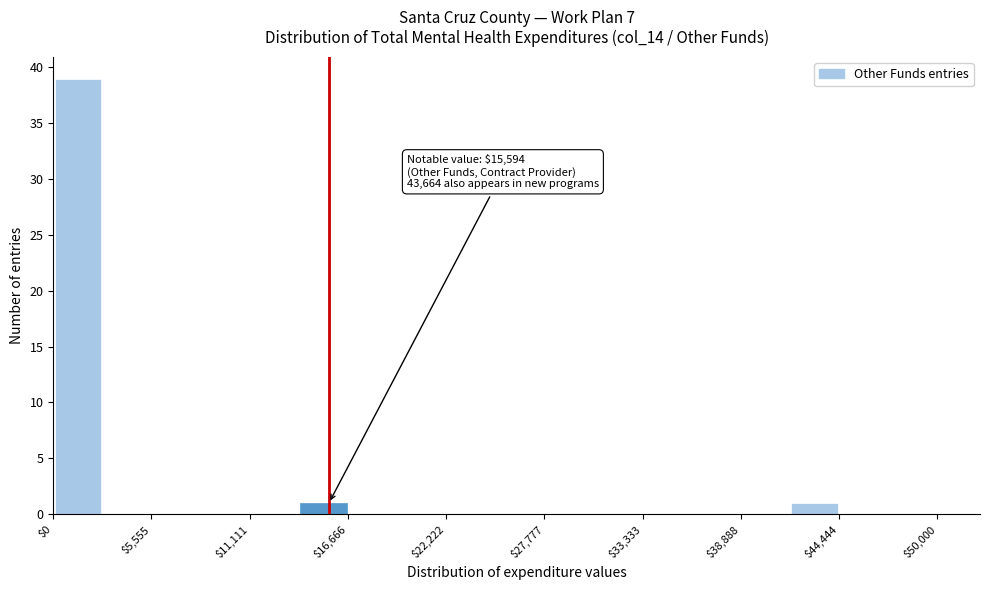

Around what value on the x-axis is the tallest bar? Give the approximate position of its centre, as read against the axis.

1000